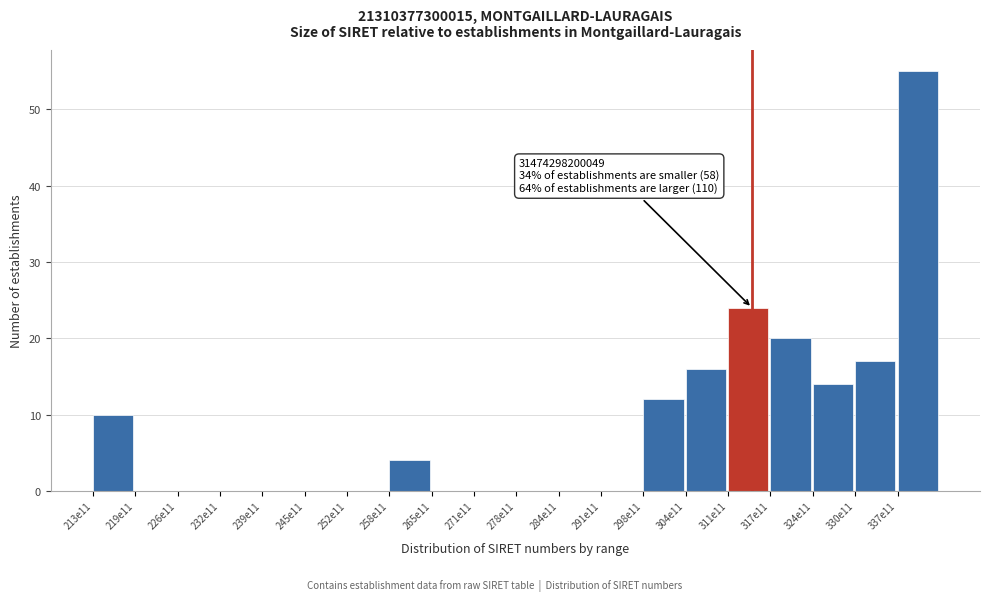

Reading right to left, what are all the values shown in this chart?

337e11=55	330e11=17	324e11=14	317e11=20	311e11=24	304e11=16	298e11=12	291e11=0	284e11=0	278e11=0	271e11=0	265e11=0	258e11=4	252e11=0	245e11=0	239e11=0	232e11=0	226e11=0	219e11=0	213e11=10